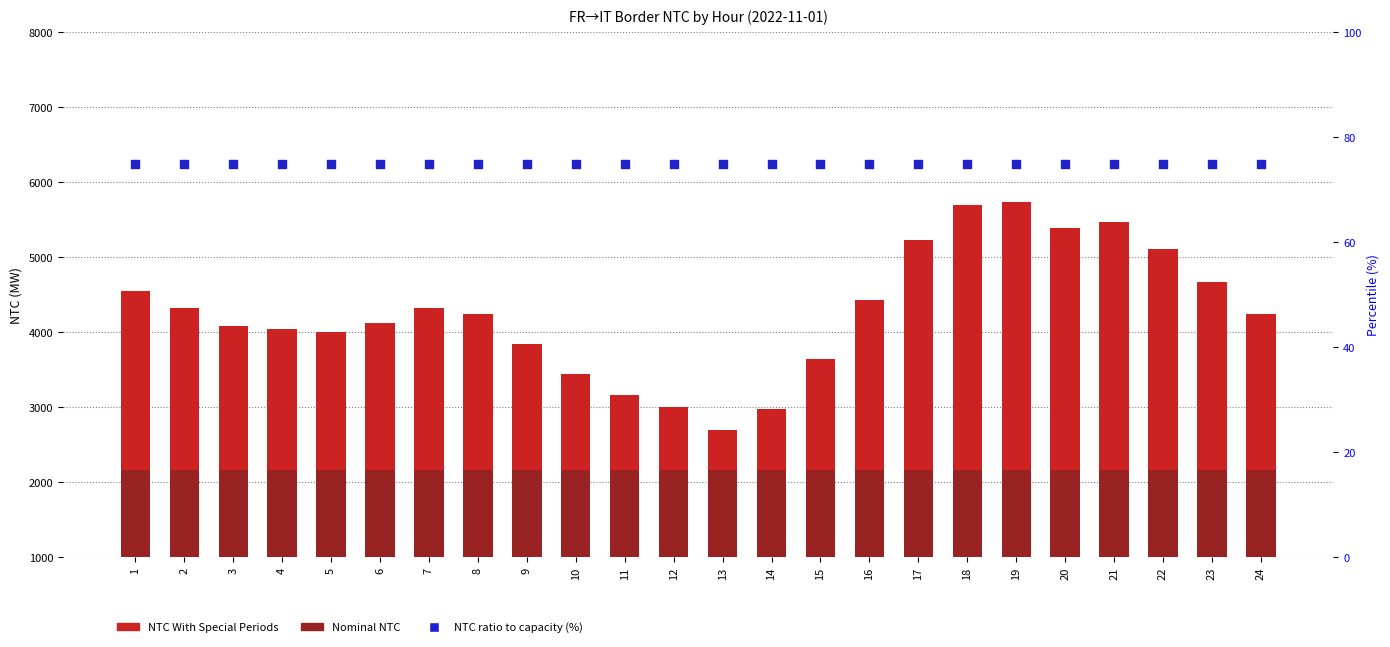

What is the total value across all series at 3?

6324